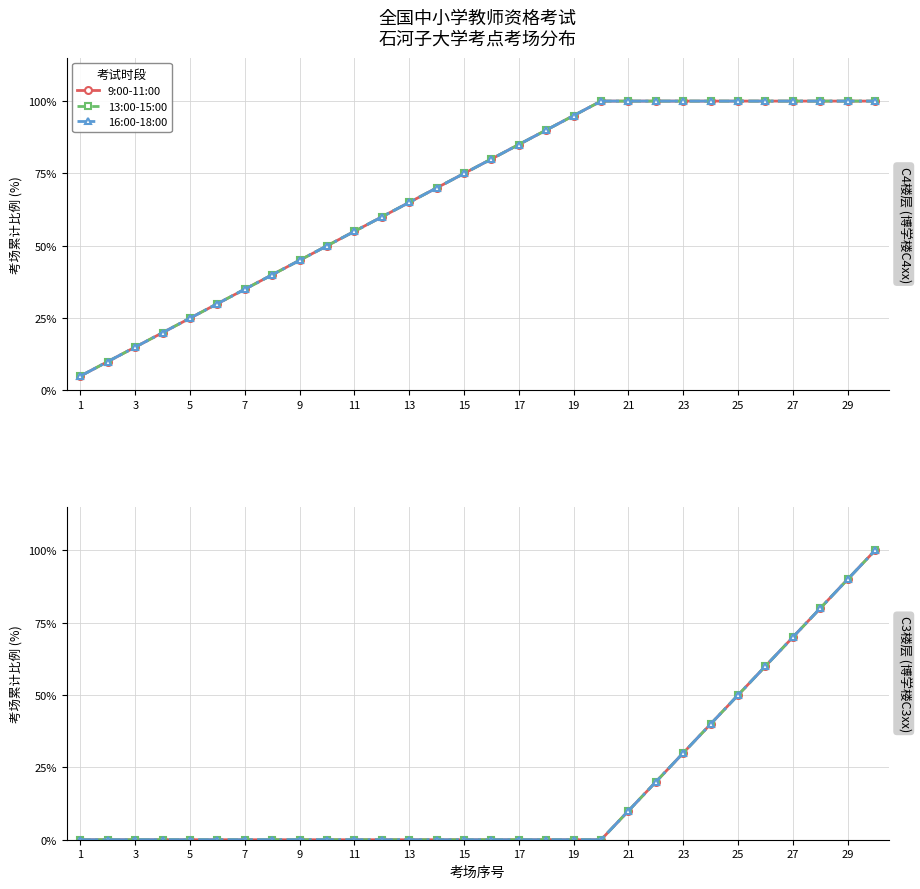

True or false: 9:00-11:00 has more than 2 points higher than both neighbors.

False